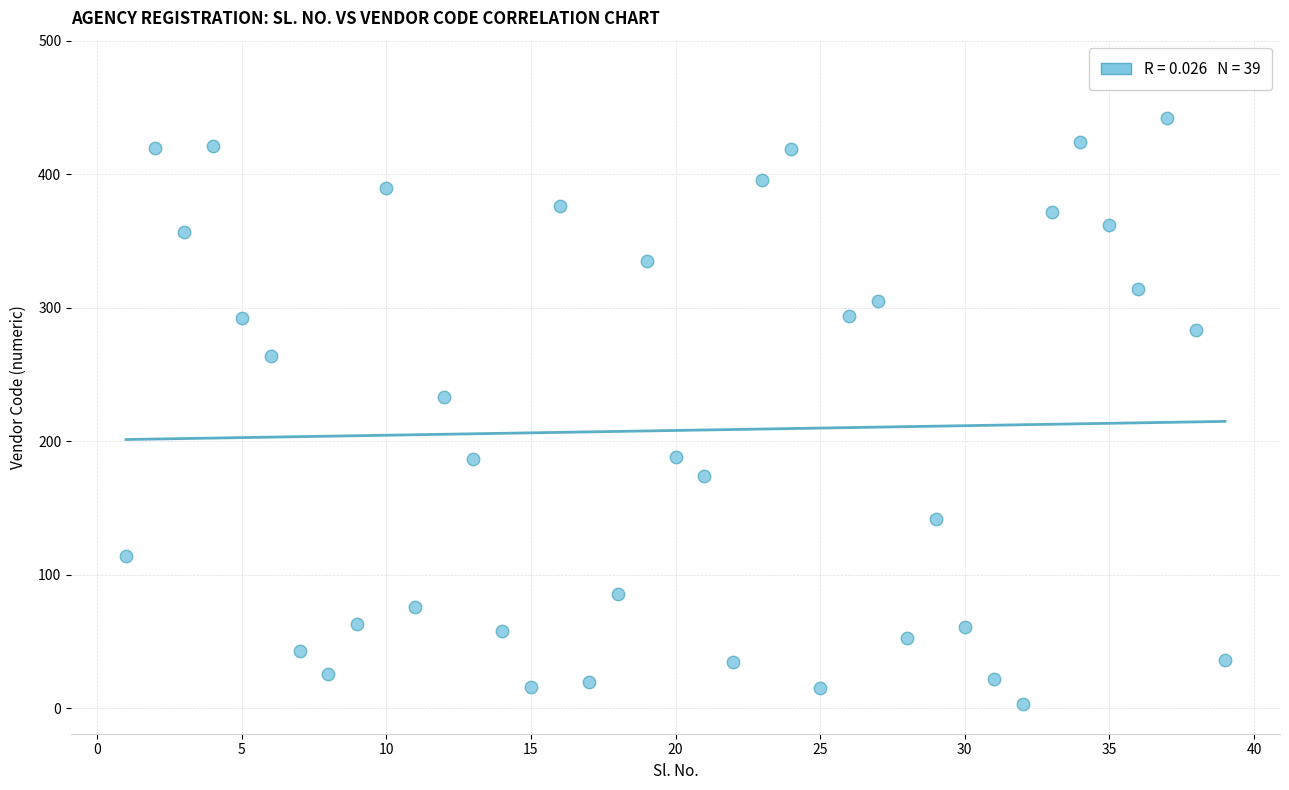

What Y value in the scatter plot is closest to 222?

233